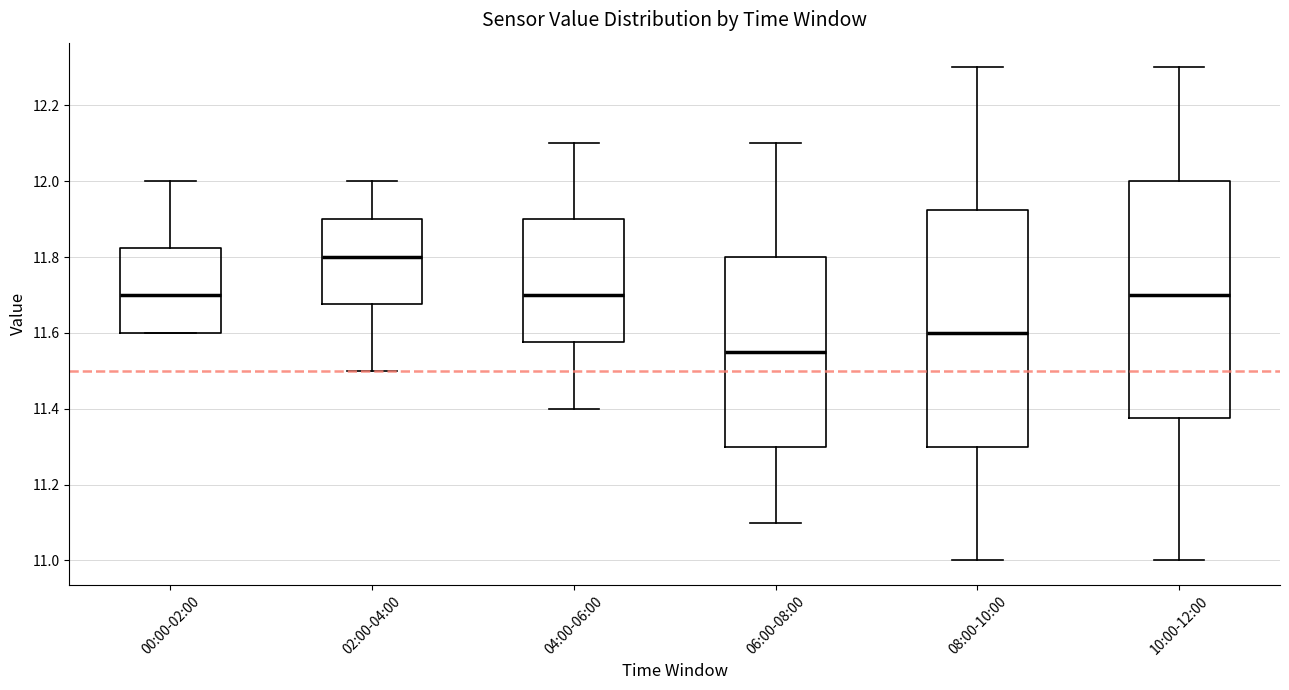

Which box has the highest median line?

02:00-04:00